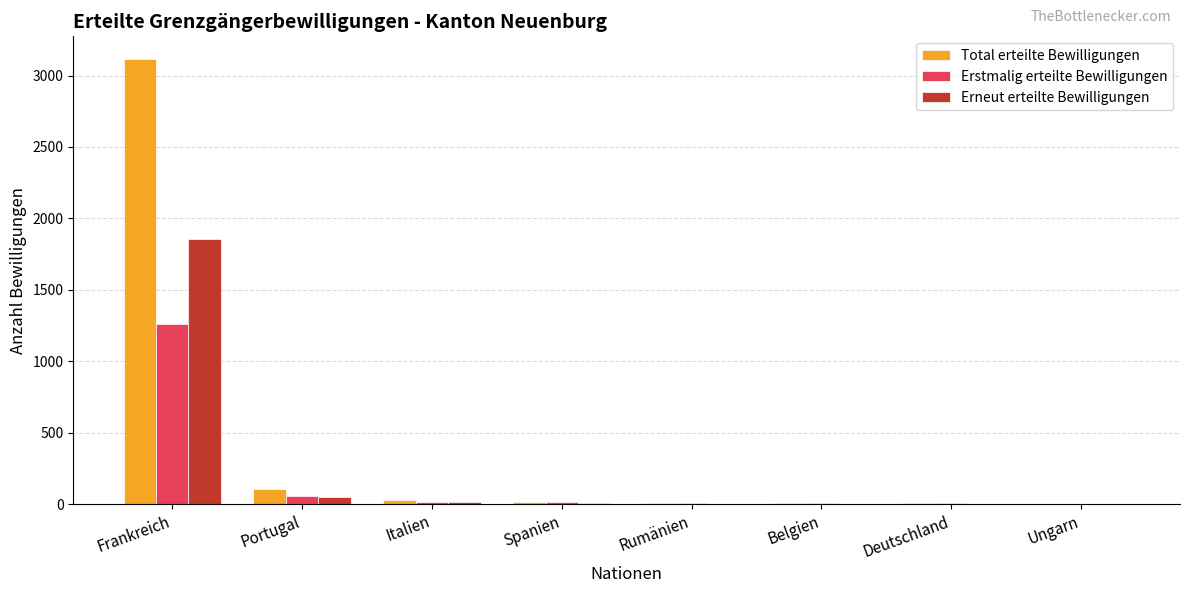

What is the sum of all Erstmalig erteilte Bewilligungen values?

1365